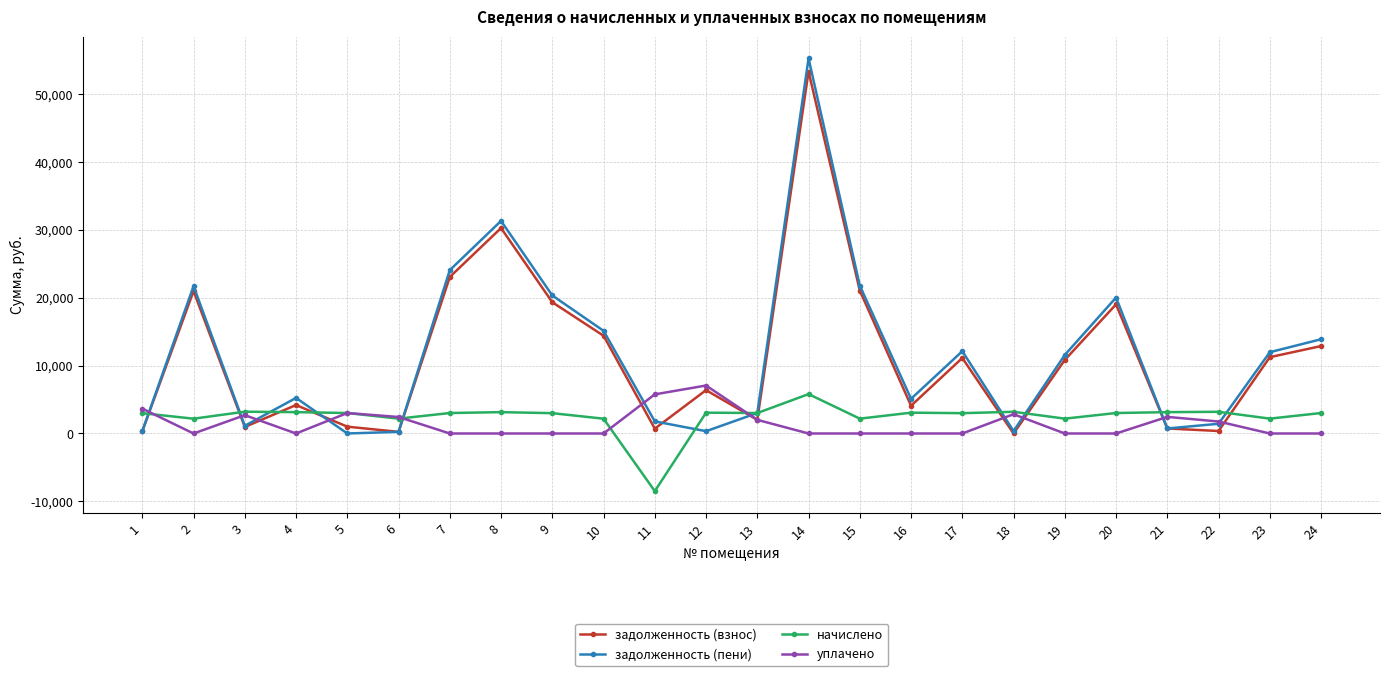

Between 8 and 9, which series saw the biggest shift?

задолженность (пени)